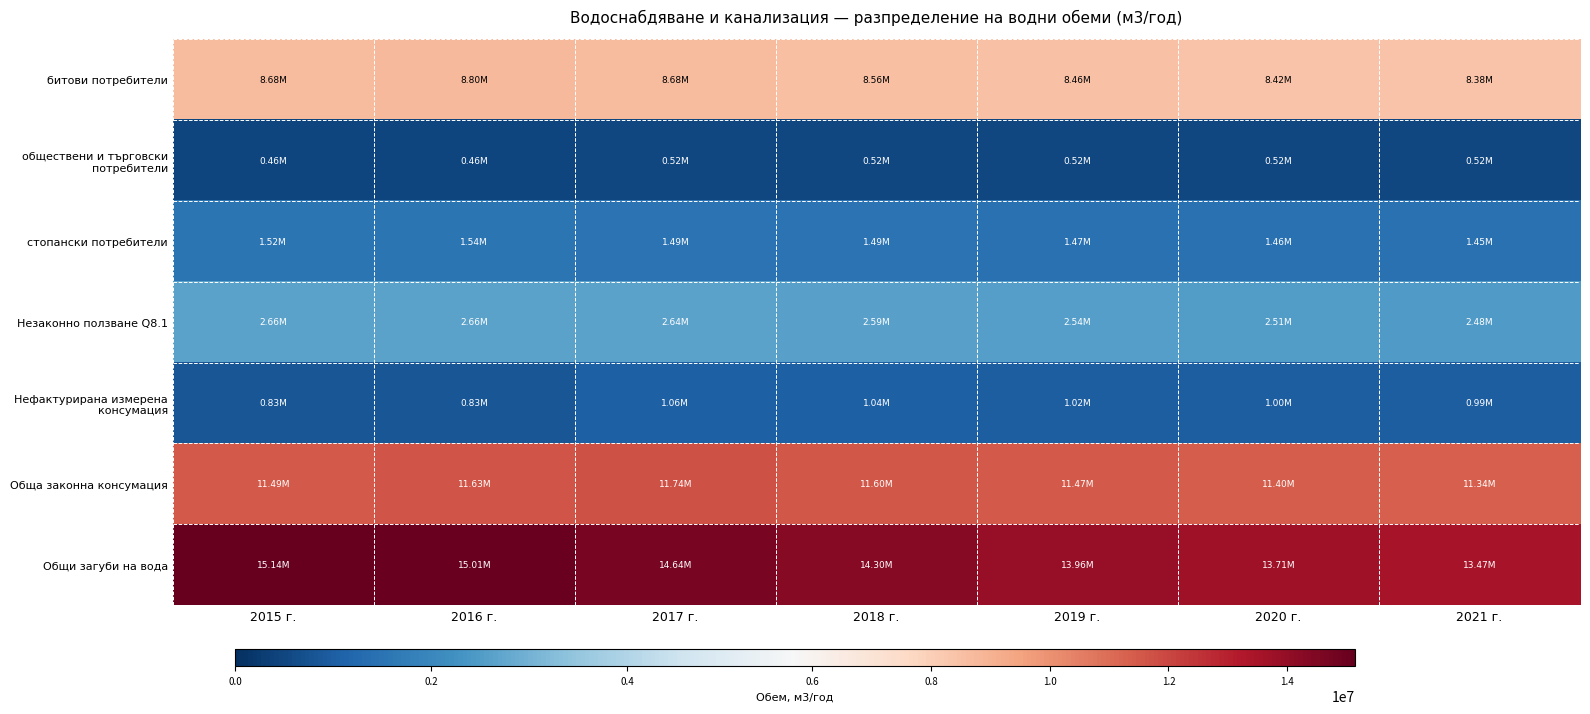

Reading left to right, what are all the values shown in this chart?

битови потребители: 2015 г.=8676431	2016 г.=8800000	2017 г.=8676653	2018 г.=8559131	2019 г.=8463954	2020 г.=8421634	2021 г.=8379526
обществени и търговски потребители: 2015 г.=463572	2016 г.=460000	2017 г.=520000	2018 г.=520000	2019 г.=520000	2020 г.=520000	2021 г.=520000
стопански потребители: 2015 г.=1524061	2016 г.=1540000	2017 г.=1489000	2018 г.=1487698	2019 г.=1465372	2020 г.=1455445	2021 г.=1445568
Незаконно ползване Q8.1: 2015 г.=2663274	2016 г.=2663750	2017 г.=2638433	2018 г.=2589909	2019 г.=2542415	2020 г.=2511372	2021 г.=2480838
Нефактурирана измерена консумация: 2015 г.=825615	2016 г.=825762	2017 г.=1055373	2018 г.=1035964	2019 г.=1016966	2020 г.=1004549	2021 г.=992335
Обща законна консумация: 2015 г.=11489679	2016 г.=11625762	2017 г.=11741026	2018 г.=11602793	2019 г.=11466292	2020 г.=11401628	2021 г.=11337429
Общи загуби на вода: 2015 г.=15143060	2016 г.=15011738	2017 г.=14643302	2018 г.=14296298	2019 г.=13957859	2020 г.=13712089	2021 г.=13470950